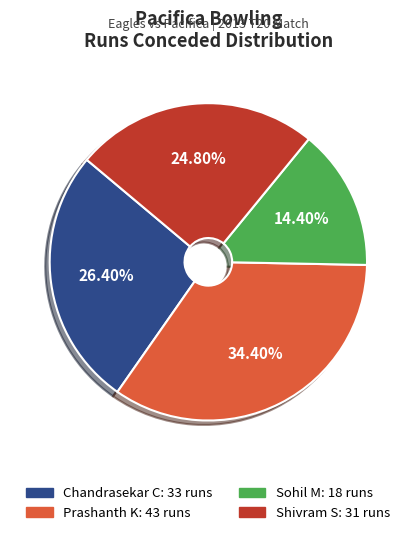

How many segments does this pie chart have?

4